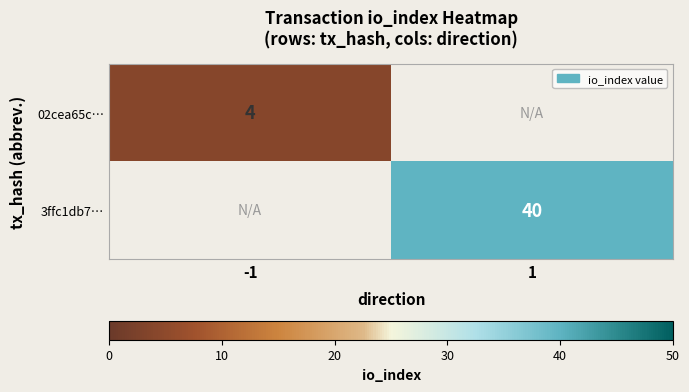

True or false: 02cea65c… has a value of 5 at -1.

False